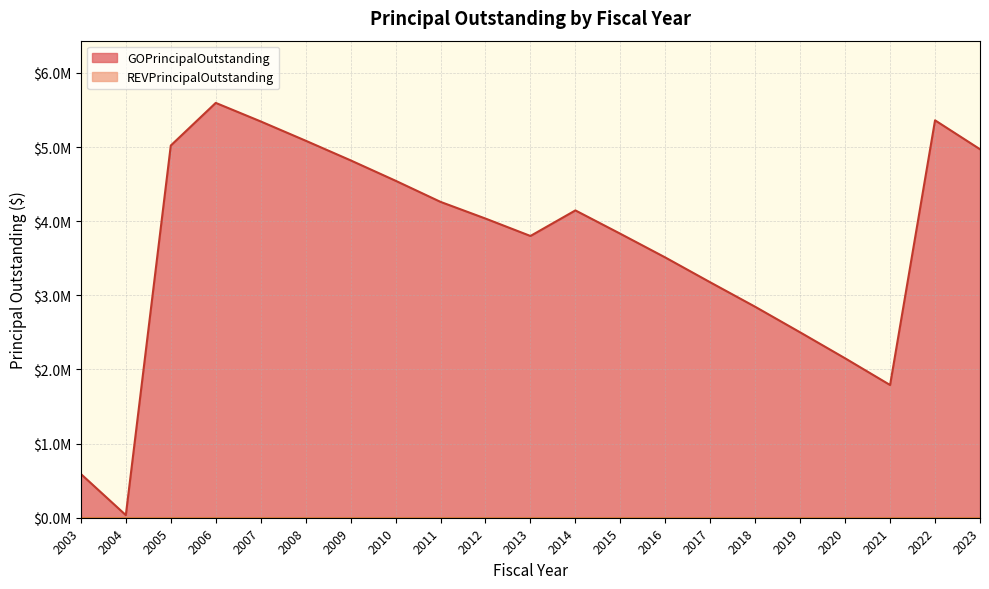

Reading left to right, transcribe all the data shown in this chart.

590000	35000	5020000	5595000	5345000	5085000	4820000	4545000	4260000	4035000	3800000	4145000	3830000	3510000	3175000	2845000	2500000	2150000	1790000	5360000	4970000